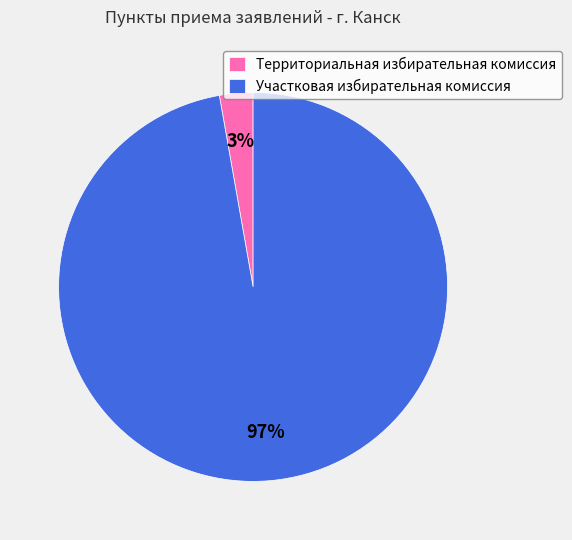

Is the sum of Территориальная избирательная комиссия and Участковая избирательная комиссия greater than half?

Yes